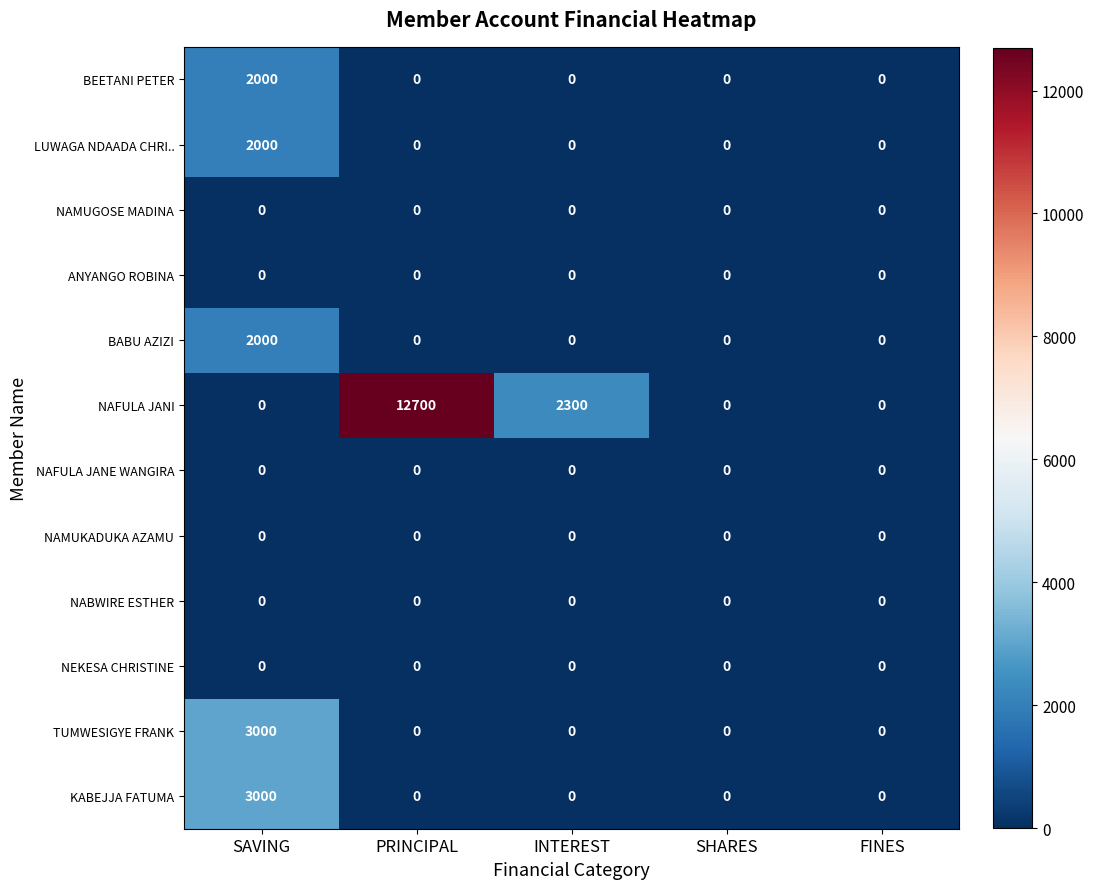

True or false: TUMWESIGYE FRANK has a value of 3000 at SAVING.

True